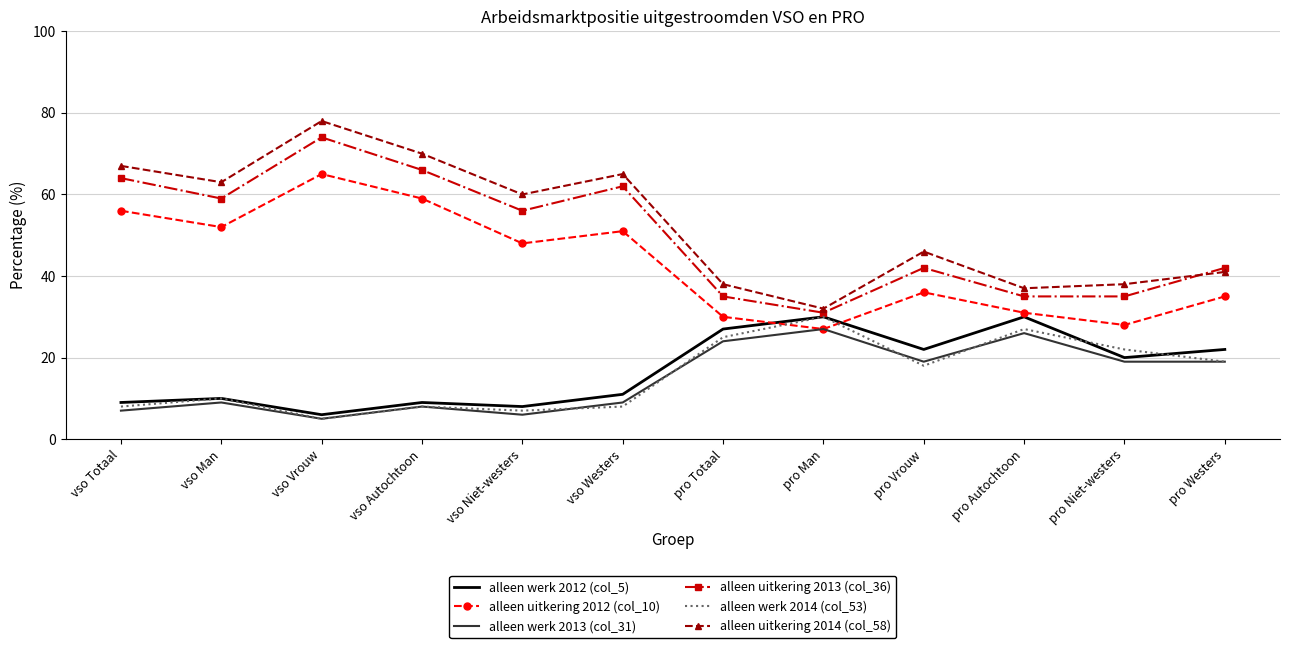

True or false: alleen werk 2012 (col_5) and alleen uitkering 2013 (col_36) cross at least once.

False